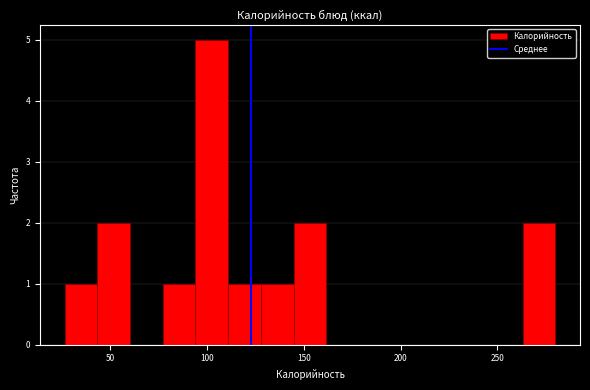

Read against the x-axis, roughly where is the centre of the tallest bar?

100